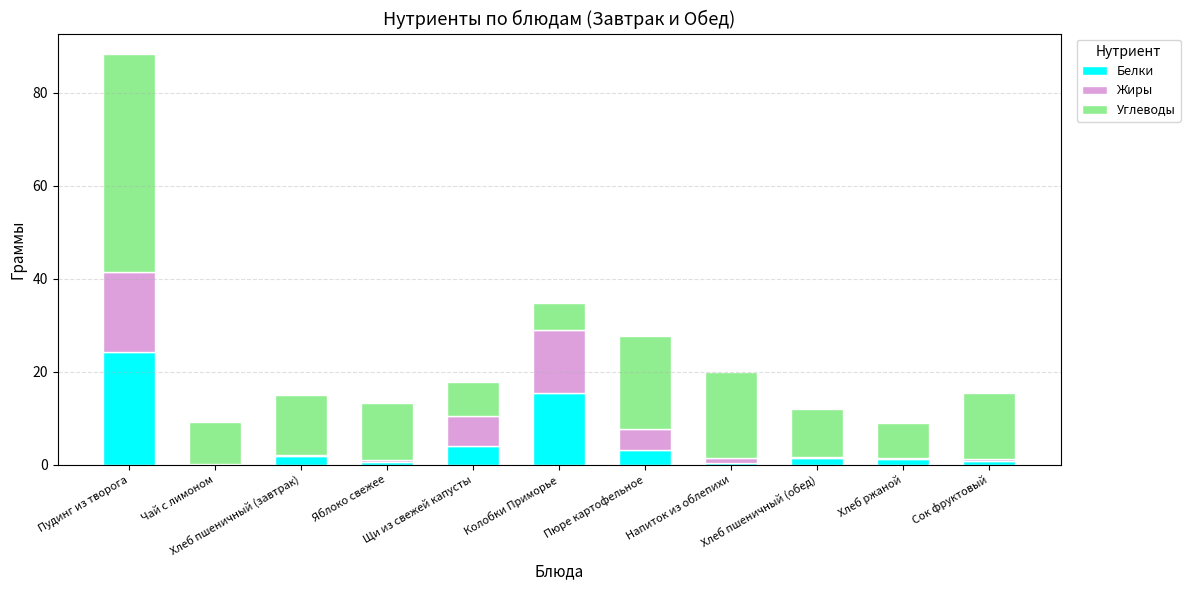

How many data points does each series have?

11